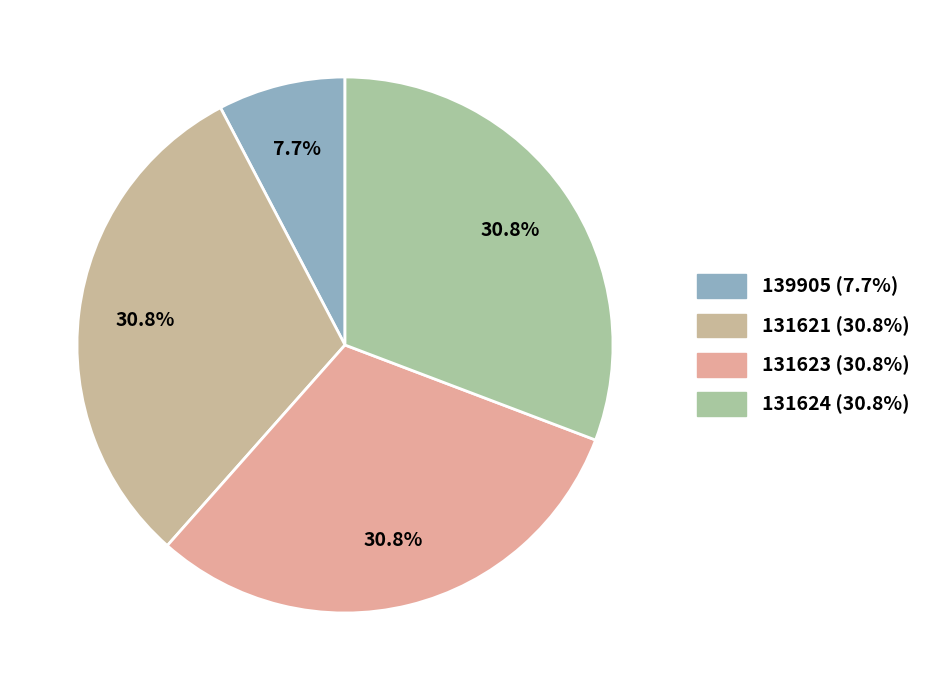

To the nearest percent, what is the average slice percentage?

25%